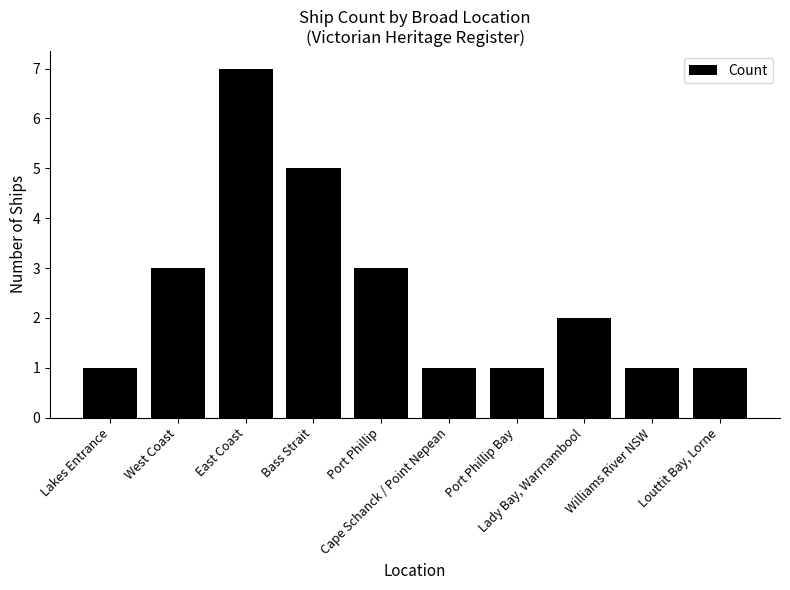

What is the label of the 4th bar from the right?

Port Phillip Bay